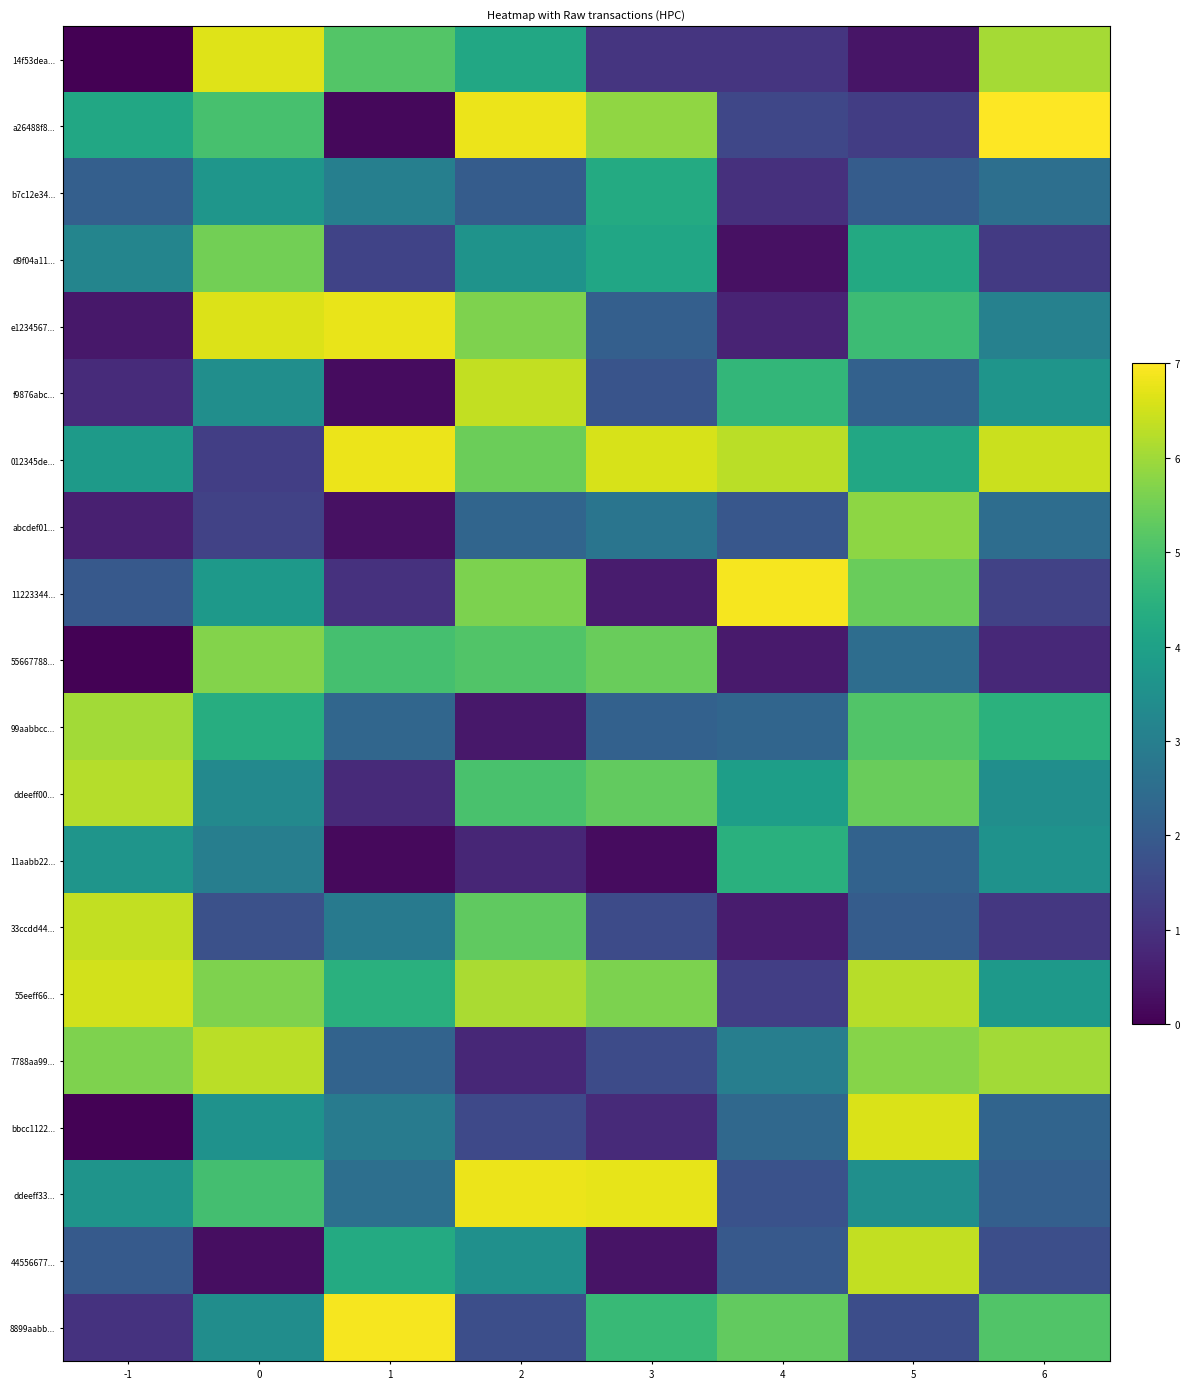

Reading left to right, what are all the values shown in this chart?

14f53dea...: -1=0.0	0=6.7	1=5.1	2=4.2	3=1.1	4=1.1	5=0.4	6=6.1
a26488f8...: -1=4.2	0=5.0	1=0.1	2=6.8	3=5.8	4=1.5	5=1.3	6=7.0
b7c12e34...: -1=2.1	0=3.7	1=3.0	2=2.0	3=4.3	4=1.0	5=2.0	6=2.6
d9f04a11...: -1=3.2	0=5.5	1=1.4	2=3.6	3=4.1	4=0.3	5=4.3	6=1.2
e1234567...: -1=0.5	0=6.6	1=6.8	2=5.7	3=2.1	4=0.7	5=4.8	6=3.1
f9876abc...: -1=0.9	0=3.5	1=0.2	2=6.4	3=1.8	4=4.6	5=2.2	6=3.6
012345de...: -1=3.8	0=1.3	1=6.8	2=5.4	3=6.6	4=6.3	5=4.2	6=6.5
abcdef01...: -1=0.6	0=1.4	1=0.3	2=2.3	3=2.7	4=1.9	5=5.8	6=2.5
11223344...: -1=2.0	0=3.8	1=1.0	2=5.6	3=0.5	4=6.9	5=5.4	6=1.4
55667788...: -1=0.0	0=5.7	1=4.9	2=5.1	3=5.4	4=0.5	5=2.5	6=0.8
99aabbcc...: -1=6.0	0=4.4	1=2.3	2=0.4	3=2.2	4=2.3	5=5.1	6=4.5
ddeeff00...: -1=6.2	0=3.3	1=0.8	2=5.0	3=5.3	4=3.9	5=5.4	6=3.5
11aabb22...: -1=3.7	0=3.0	1=0.2	2=0.8	3=0.2	4=4.5	5=2.2	6=3.6
33ccdd44...: -1=6.4	0=1.7	1=2.9	2=5.3	3=1.6	4=0.5	5=2.0	6=1.1
55eeff66...: -1=6.5	0=5.7	1=4.4	2=6.1	3=5.6	4=1.3	5=6.2	6=3.8
7788aa99...: -1=5.7	0=6.3	1=2.2	2=0.8	3=1.6	4=3.0	5=5.7	6=6.0
bbcc1122...: -1=0.0	0=3.6	1=2.9	2=1.6	3=0.8	4=2.4	5=6.6	6=2.3
ddeeff33...: -1=3.6	0=4.9	1=2.5	2=6.8	3=6.7	4=1.8	5=3.5	6=2.1
44556677...: -1=2.0	0=0.3	1=4.3	2=3.5	3=0.4	4=2.0	5=6.4	6=1.7
8899aabb...: -1=1.0	0=3.4	1=6.9	2=1.7	3=4.7	4=5.3	5=1.7	6=5.1